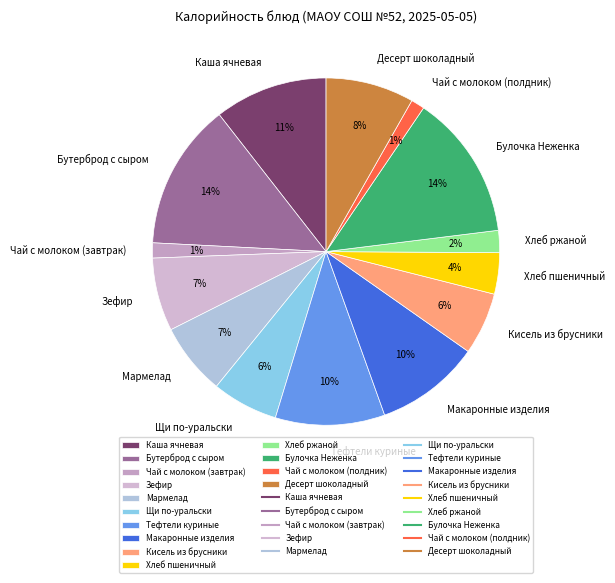

To the nearest percent, what portion does Мармелад represent?

7%